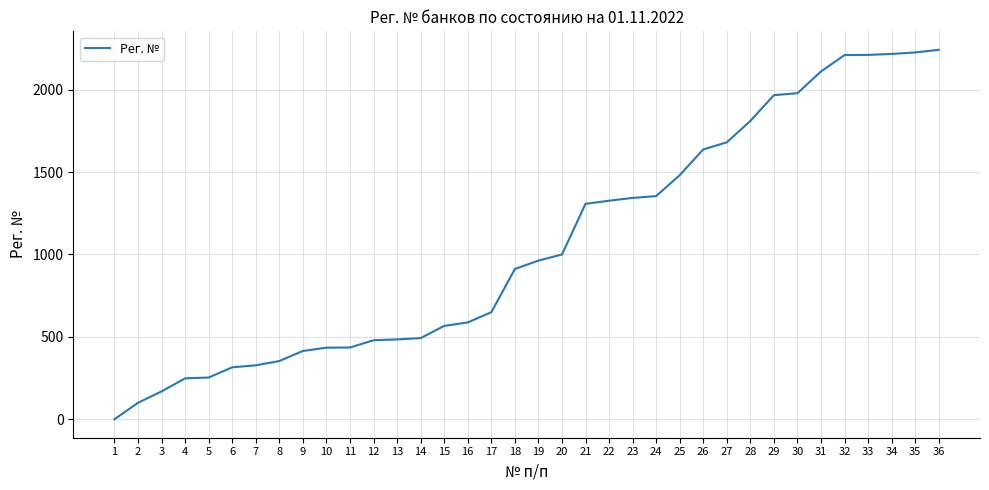

What is the maximum value shown in the chart?

2241